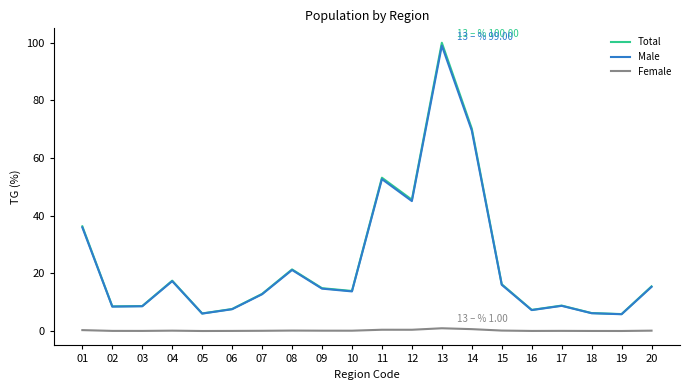

Which series has the largest range (max minus min)?

Total